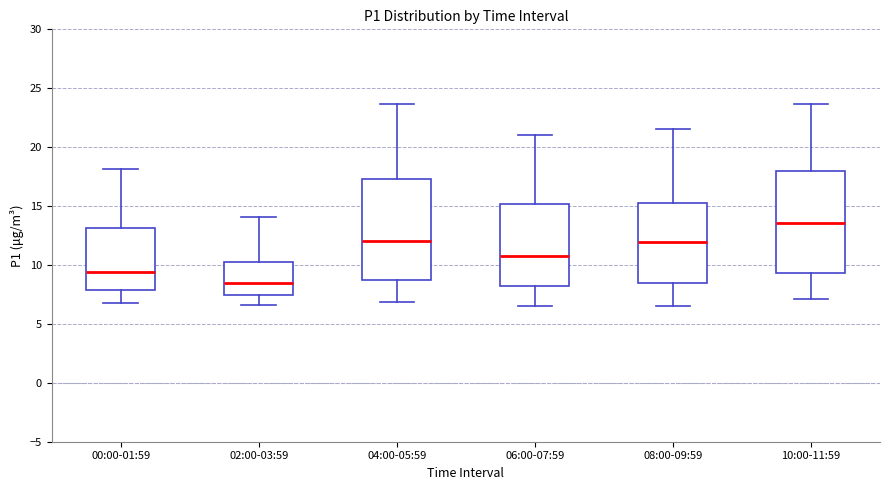

Where is the lower edge of the box for 08:00-09:59 on the y-axis? The values are not printed on the chart, so give them approximately, as read against the axis.

8.5